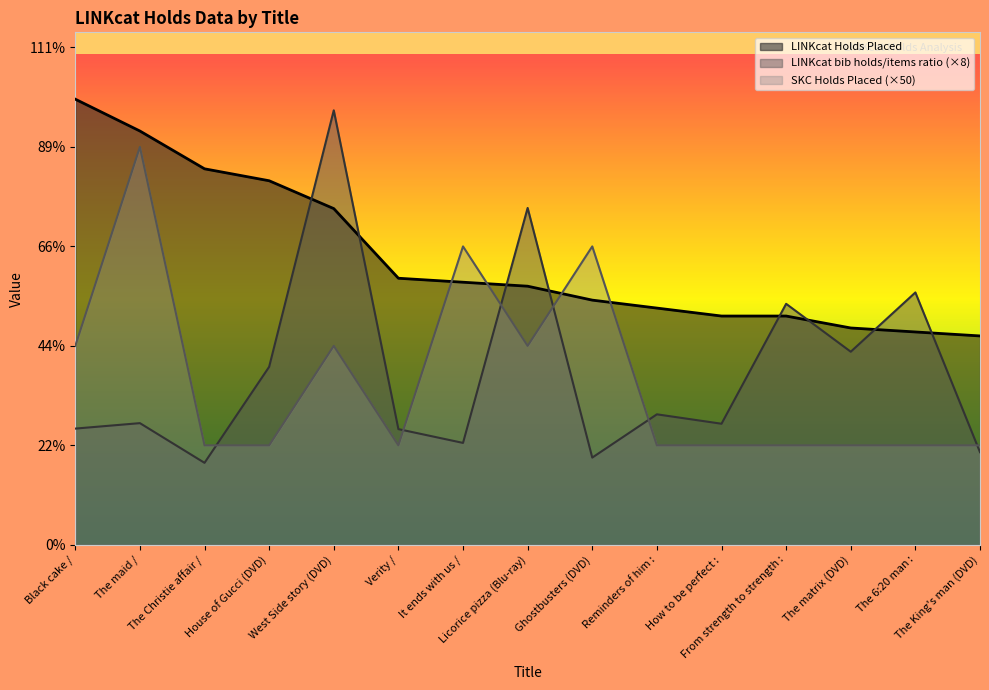

True or false: LINKcat bib holds/items ratio has more than 0 points higher than both neighbors.

True